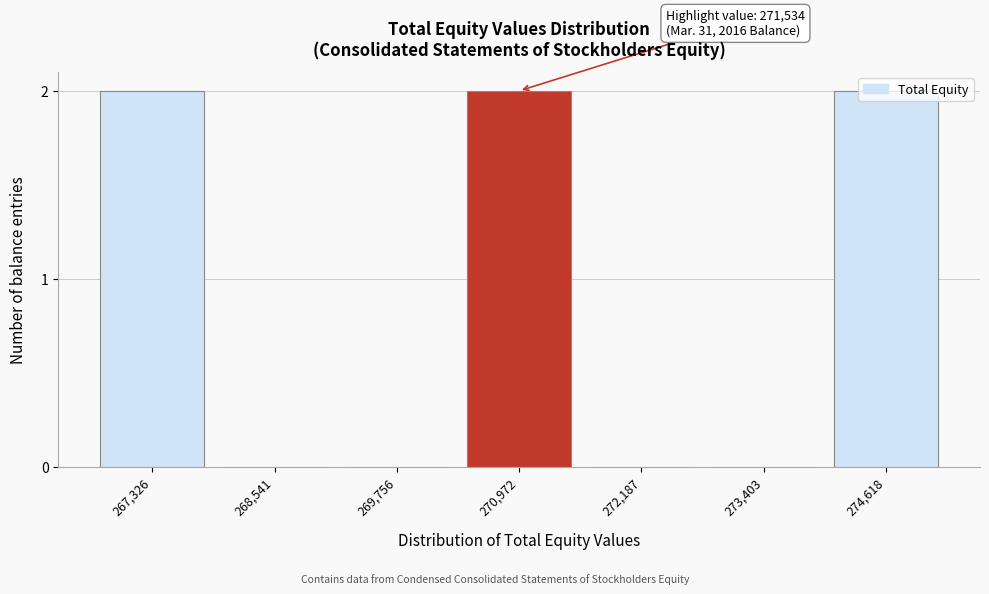

True or false: the data shows 2 at 270,972.

True